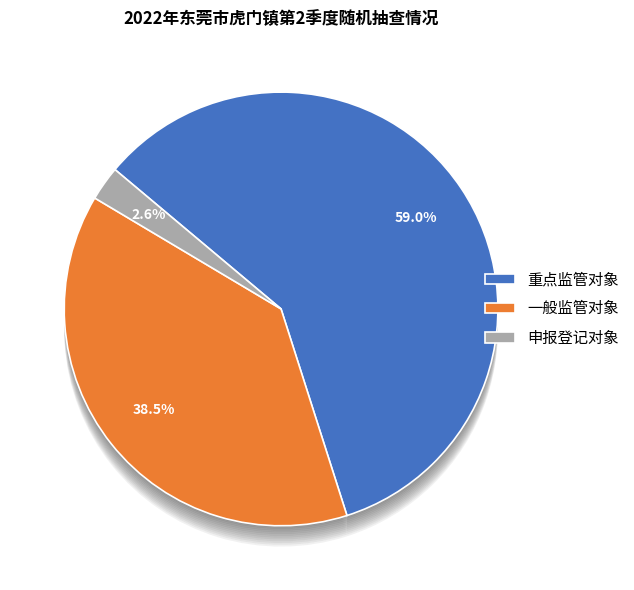

What is the largest slice in the pie chart?

重点监管对象